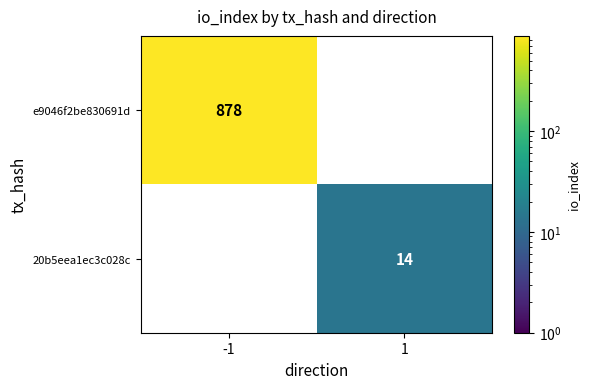

What is the sum of all 20b5eea1ec3c028c values?

14